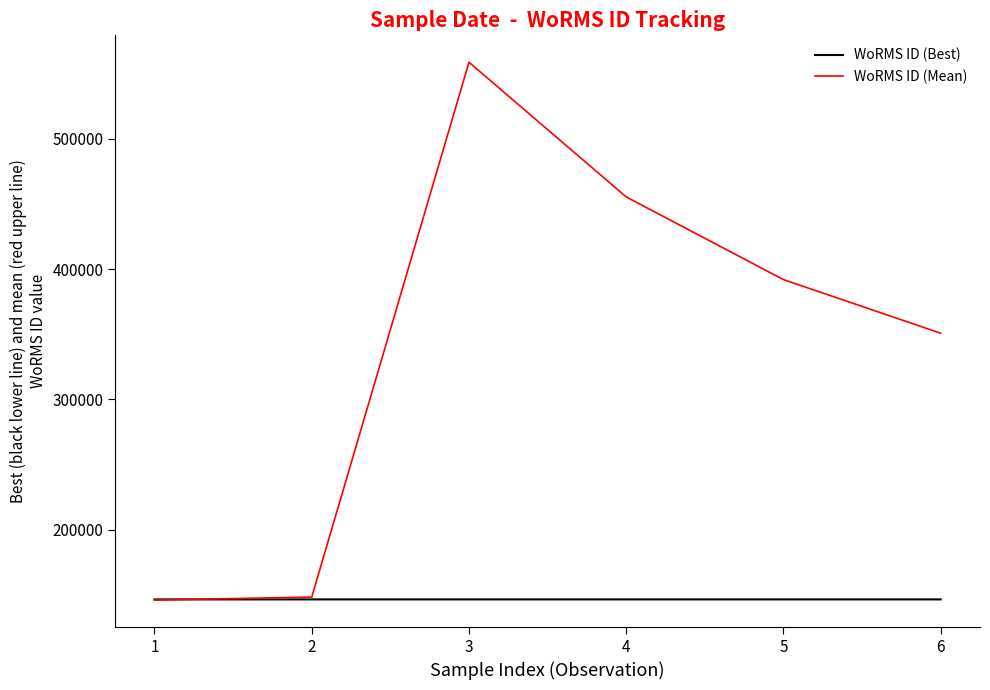

List the series in order of their overall mean, highest first.

WoRMS ID (Mean), WoRMS ID (Best)